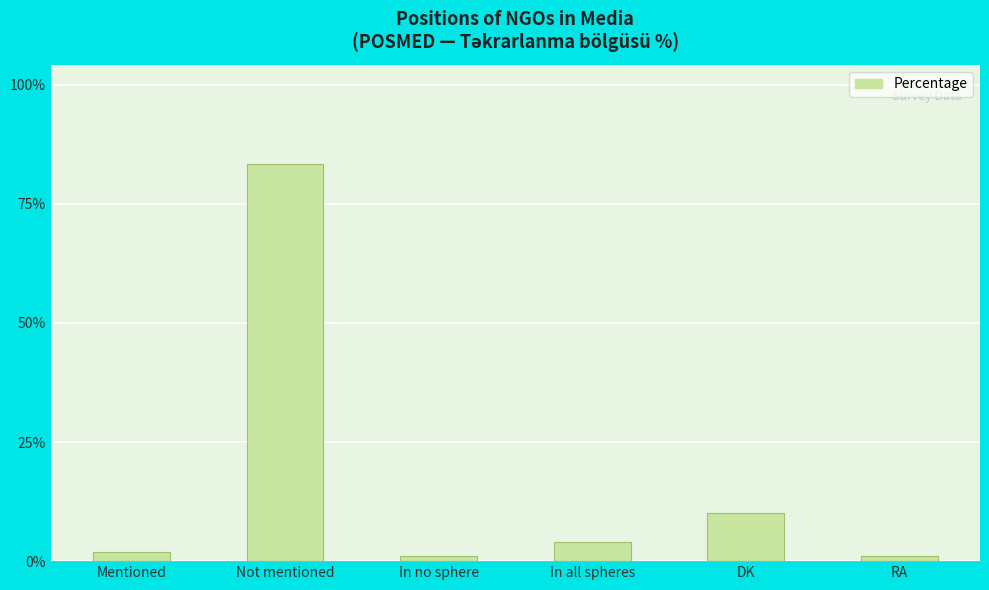

Between In all spheres and Not mentioned, which is larger?

Not mentioned